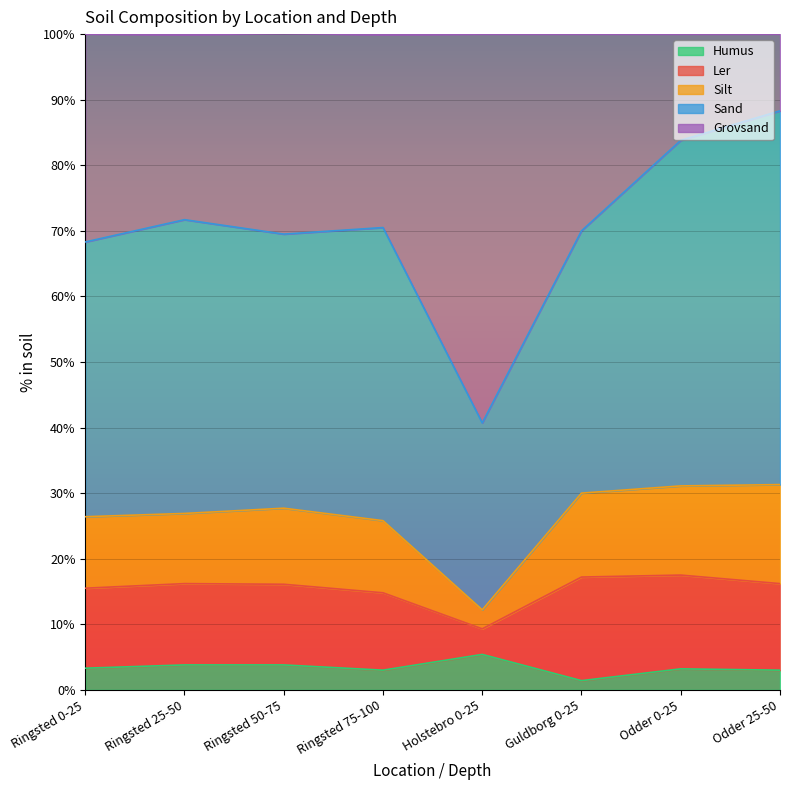

What is the highest value of the Humus series?

5.4